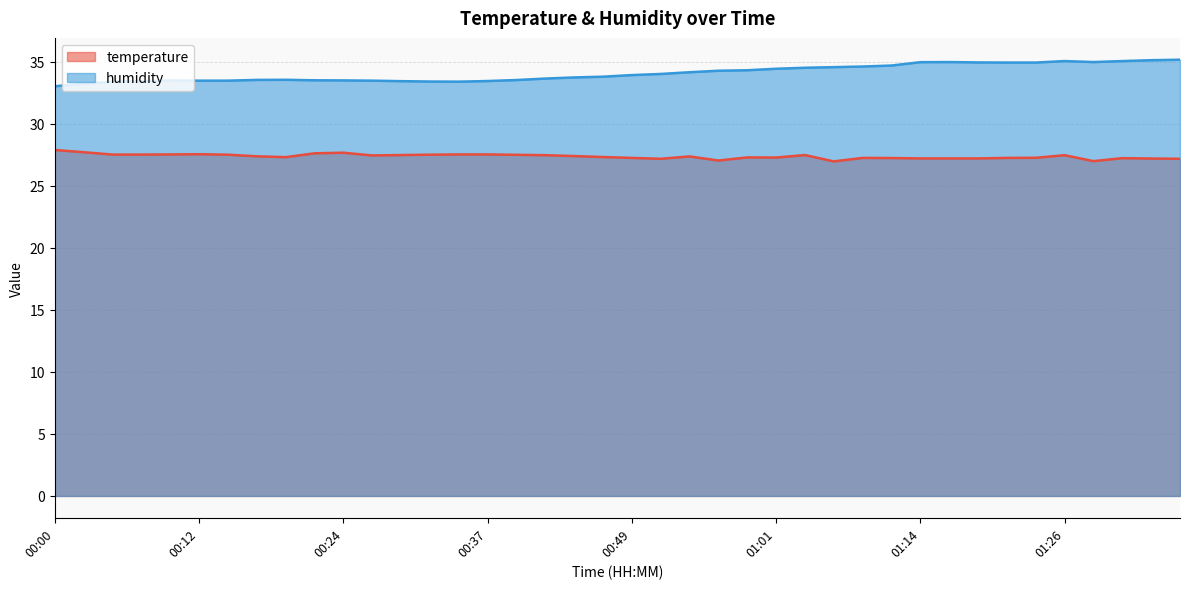

In temperature, how many points are higher than both neighbors (excluding endpoints)?

8